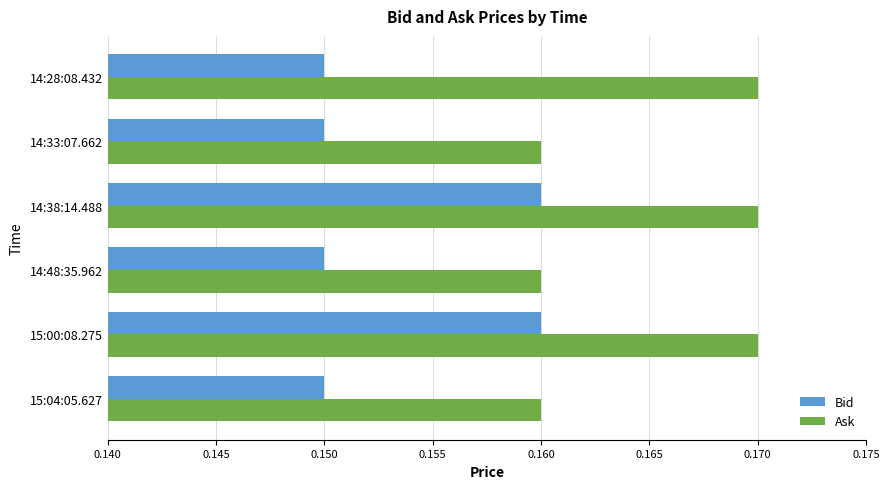

List the series in order of their overall mean, lowest first.

Bid, Ask